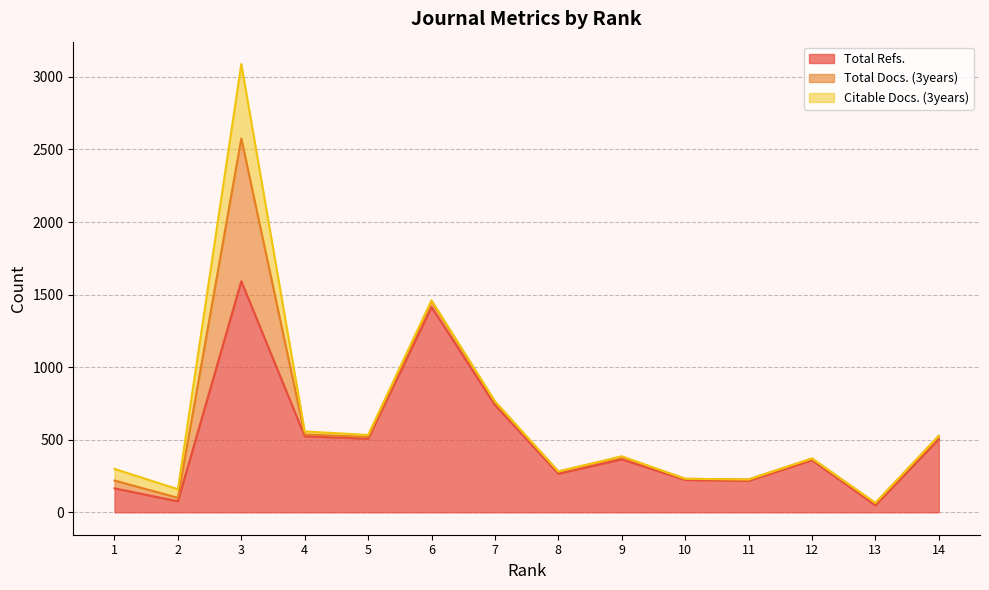

What is the difference between the maximum and minimum values in the Citable Docs. (3years) series?

512